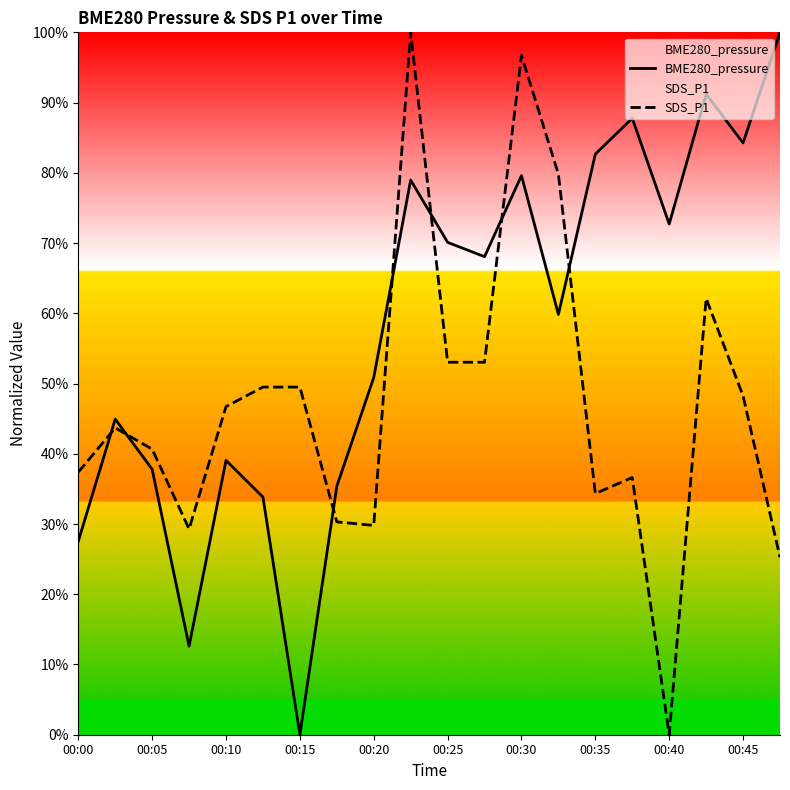

At which label is BME280_pressure closest to 0?

00:15